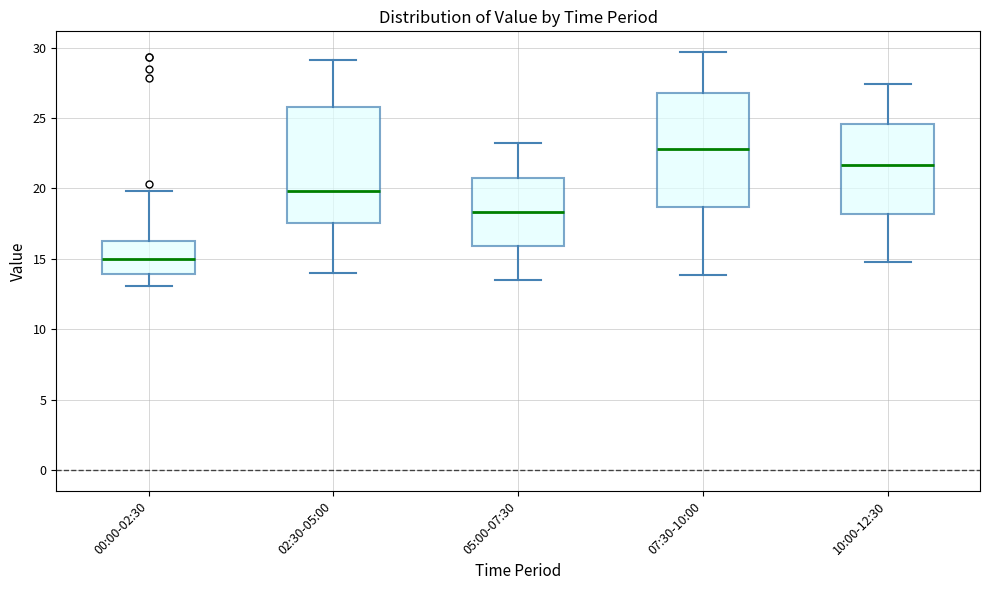

Reading left to right, read every box against the y-axis: the position of its median line, the range the box covers, and the ends of its whiskers. The values are not printed on the chart, so give them approximately, as read against the axis.

00:00-02:30: median 15.0, box 14.0 to 16.5, whiskers 13.0 to 20.0
02:30-05:00: median 20.0, box 17.5 to 26.0, whiskers 14.0 to 29.0
05:00-07:30: median 18.5, box 16.0 to 21.0, whiskers 13.5 to 23.0
07:30-10:00: median 23.0, box 18.5 to 27.0, whiskers 14.0 to 29.5
10:00-12:30: median 21.5, box 18.0 to 24.5, whiskers 15.0 to 27.5